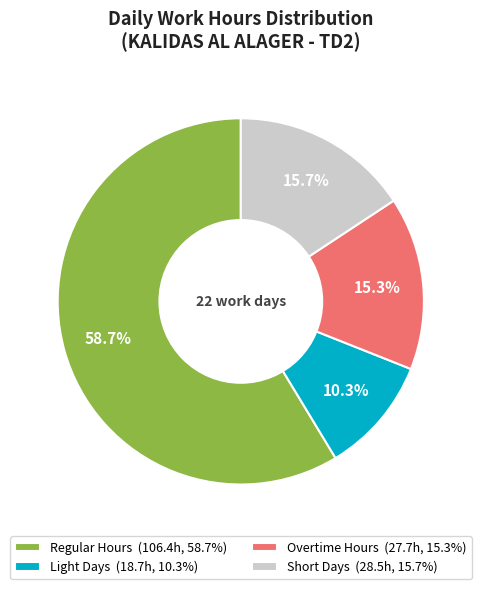

What portion of the pie excludes Short Days (28.5h, 15.7%)?

84.3%